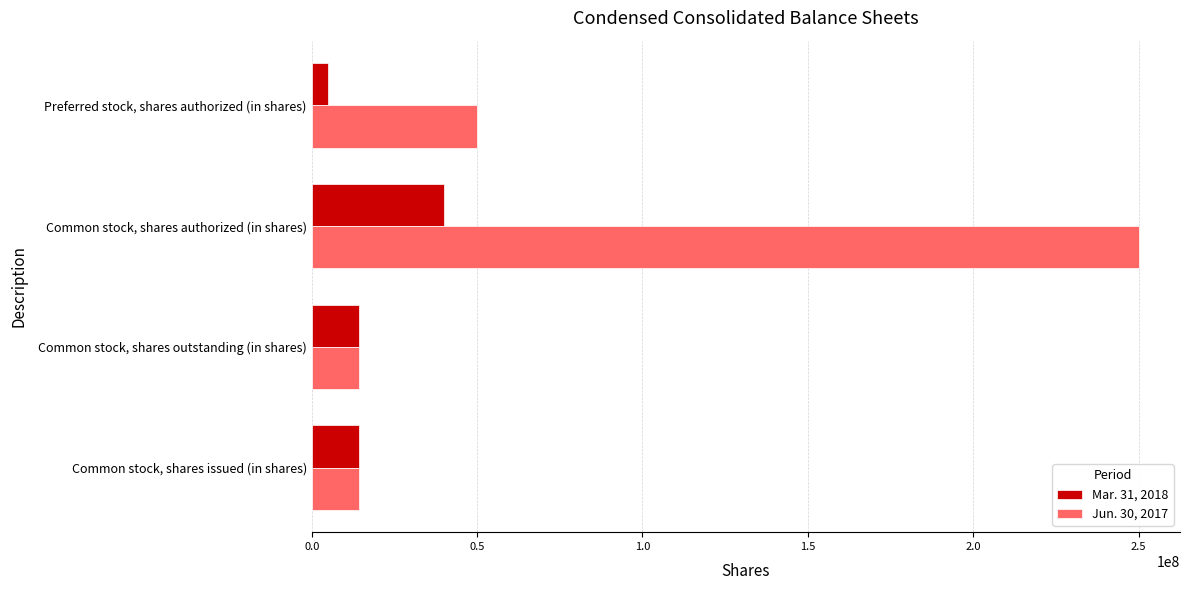

Is it true that Jun. 30, 2017 equals 5396964 at Common stock, shares outstanding (in shares)?

False